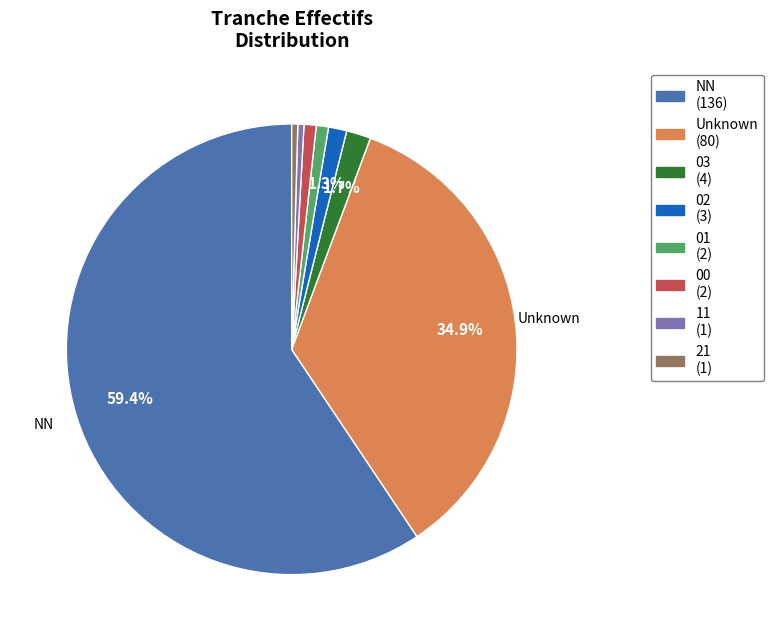

Is there any slice that represents more than half of the pie?

Yes